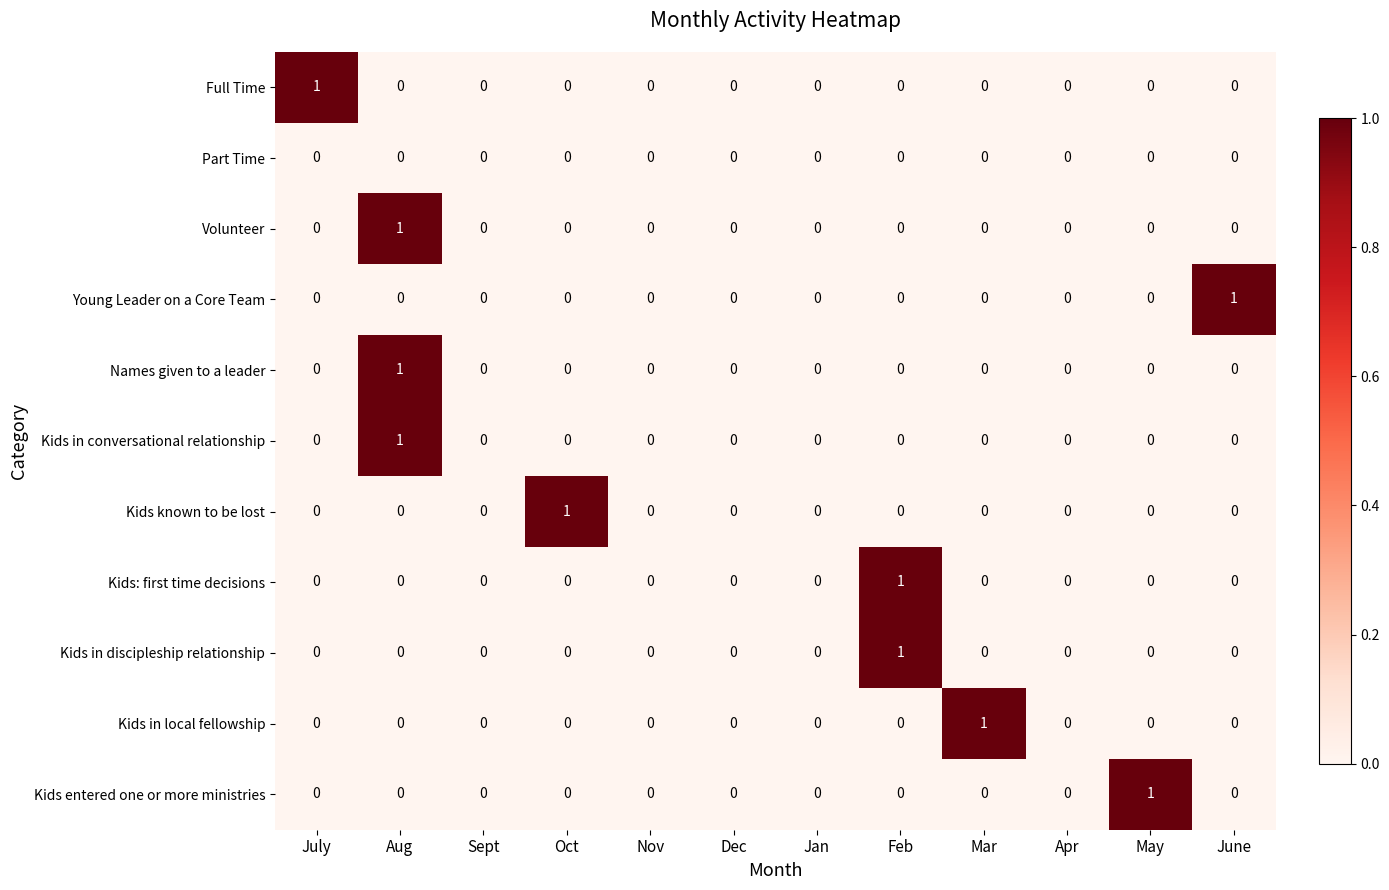

At which category is the sum across all series the highest?

Aug